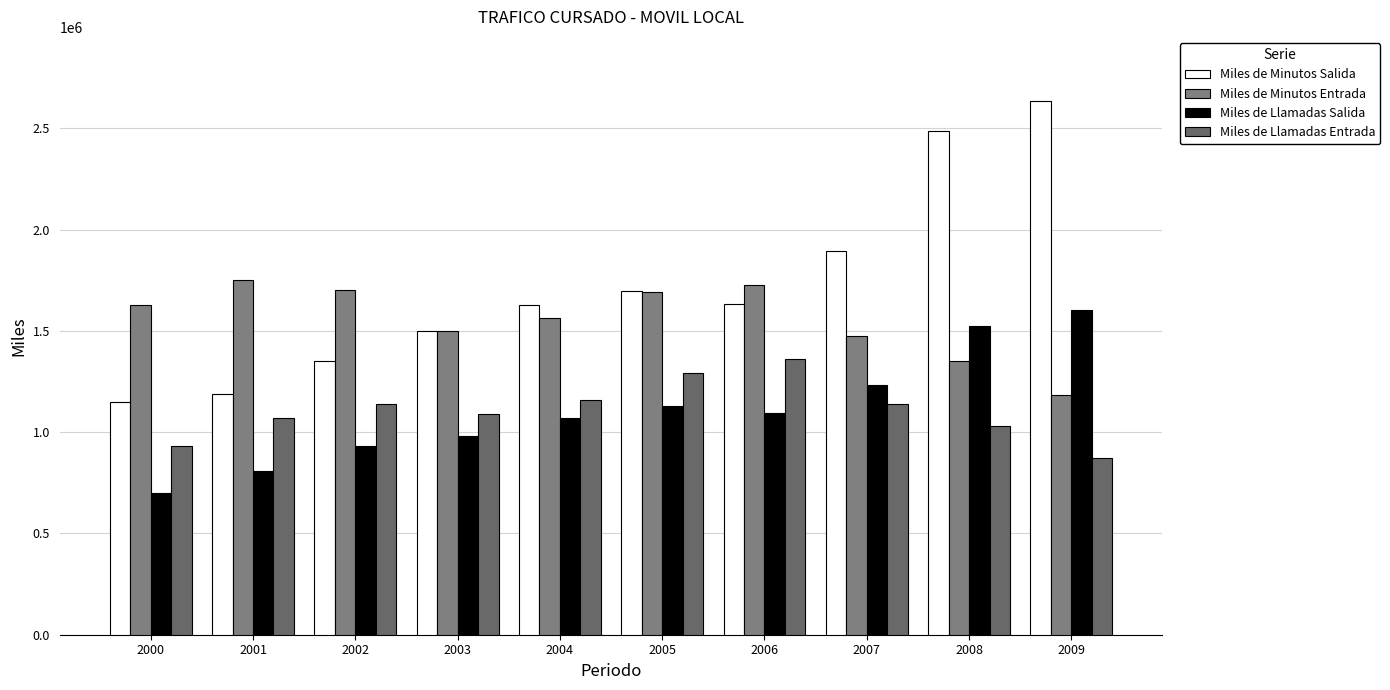

What is the difference between the highest and lowest values at 2006?

629762